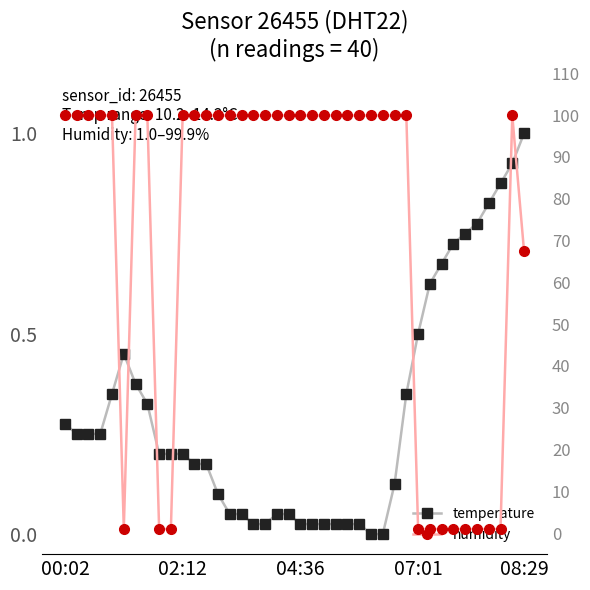

What is the sum of the temperature values at 07:01 and 02:12?

0.7